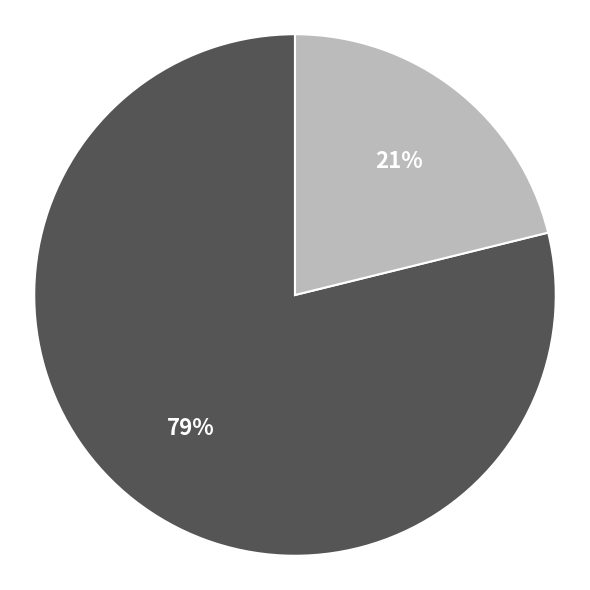

To the nearest percent, what is the average slice percentage?

50%